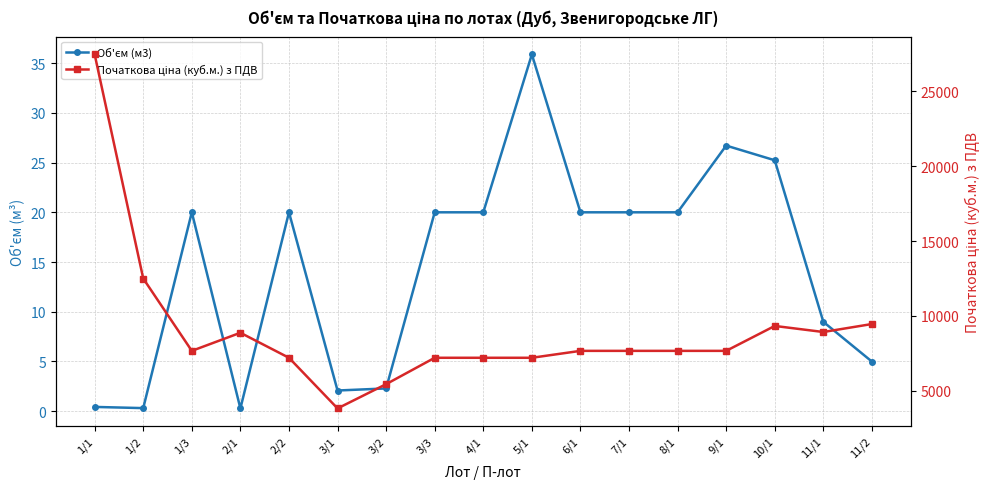

The Початкова ціна (куб.м.) з ПДВ series shows 12776.0 at 11/2. True or false?

False